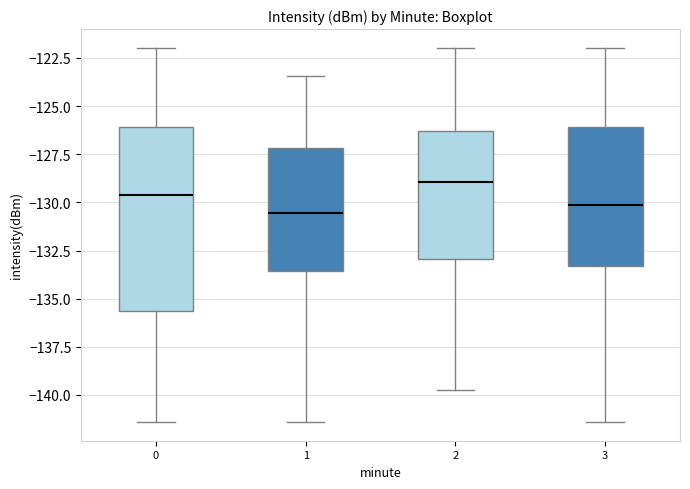

Reading left to right, read every box against the y-axis: the position of its median line, the range the box covers, and the ends of its whiskers. The values are not printed on the chart, so give them approximately, as read against the axis.

0: median -129.5, box -135.5 to -126.0, whiskers -141.5 to -122.0
1: median -130.5, box -133.5 to -127.0, whiskers -141.5 to -123.5
2: median -129.0, box -133.0 to -126.5, whiskers -139.5 to -122.0
3: median -130.0, box -133.5 to -126.0, whiskers -141.5 to -122.0